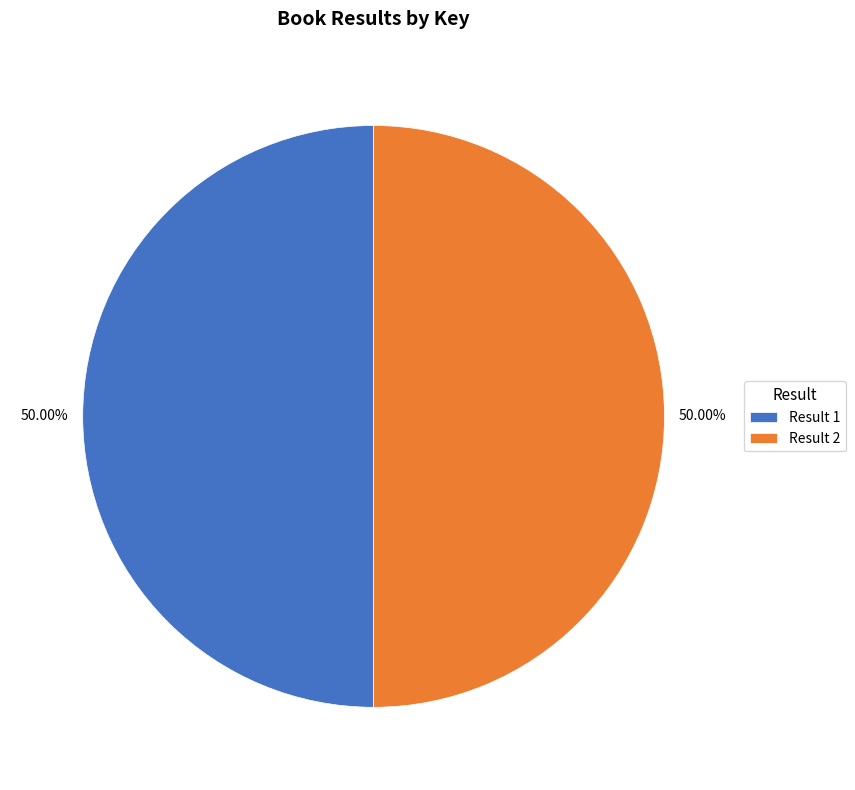

What is the smallest slice in the pie chart?

1